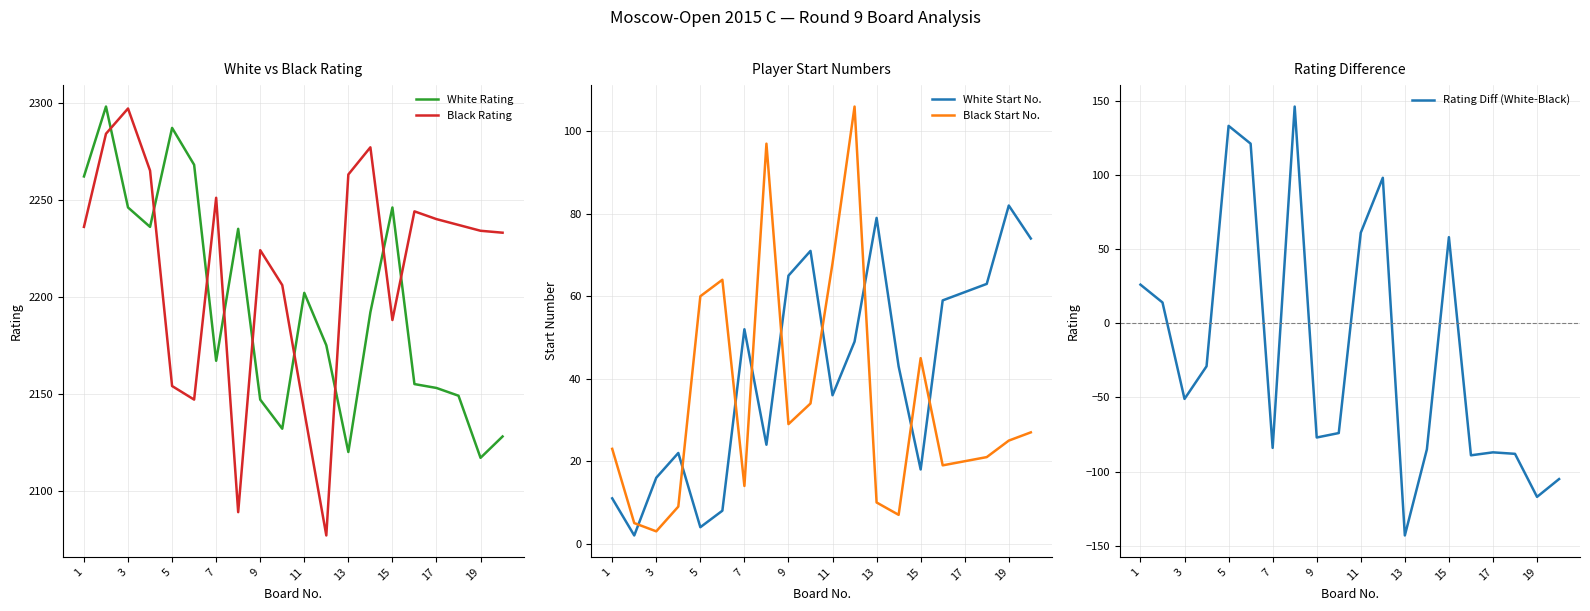

What is the maximum value for White Rating?

2298